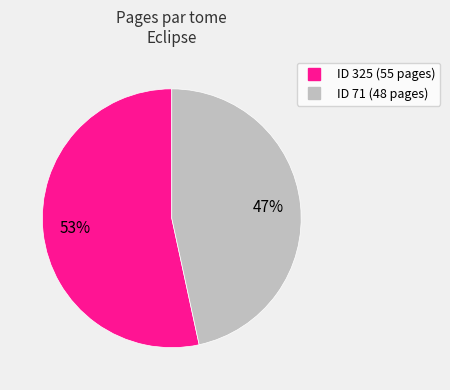

Does any single category account for the majority?

Yes